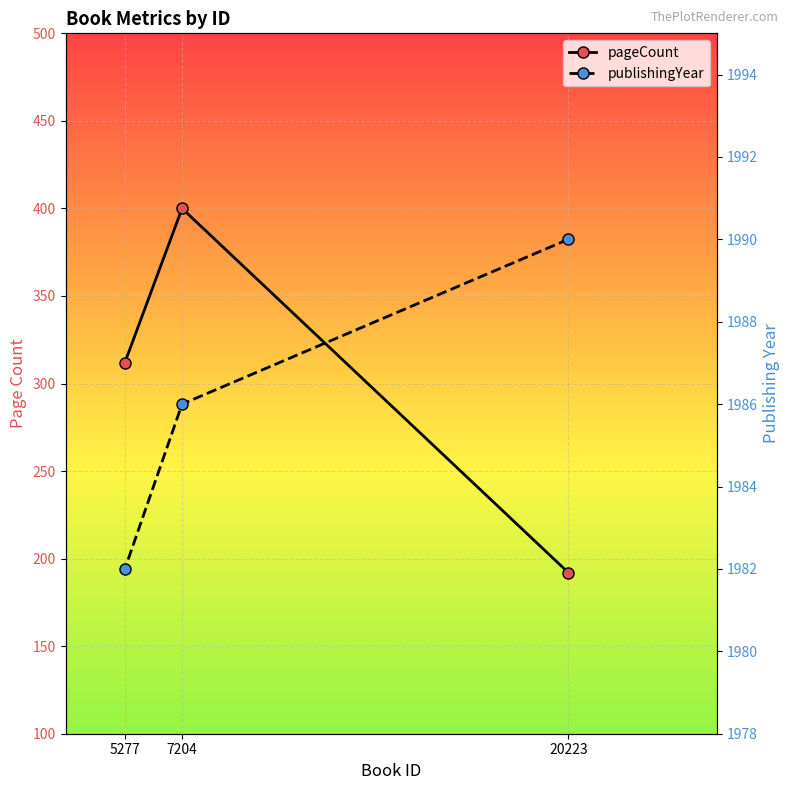

At how many categories does at least one series exceed 872?

3